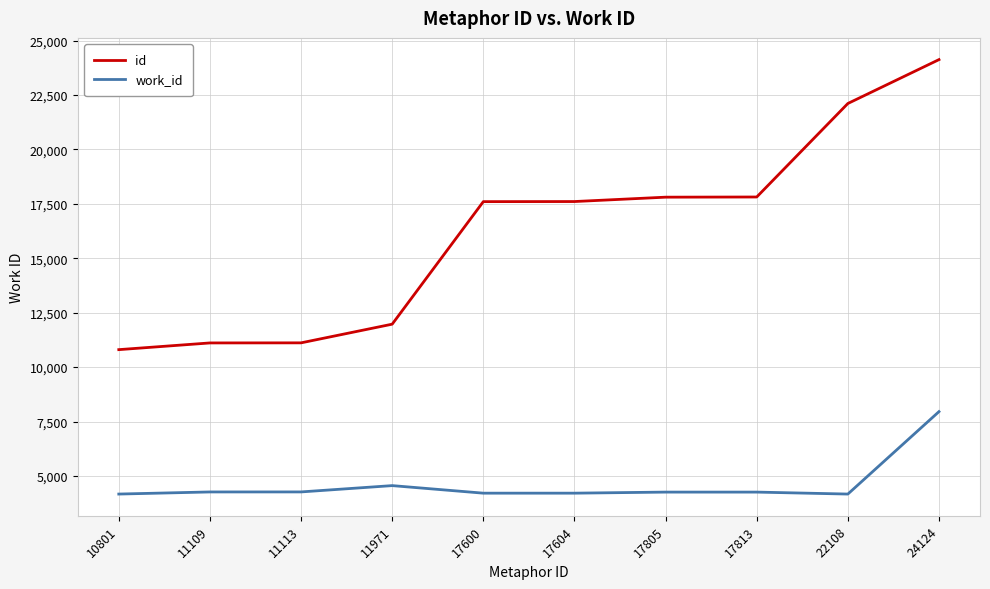

What is the highest value of the work_id series?

7954